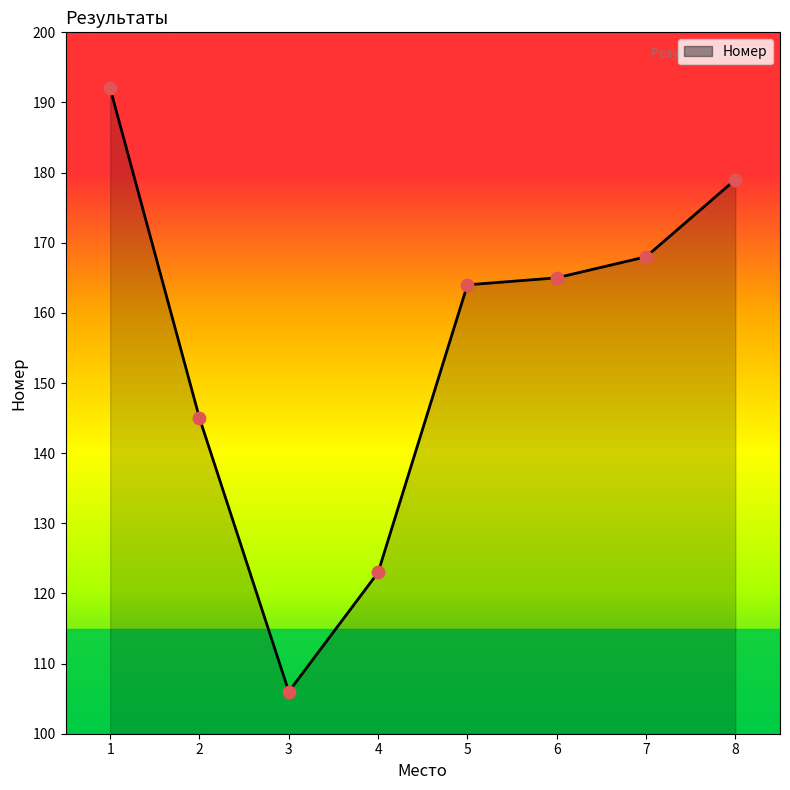

Which has a higher value, 8 or 7?

8